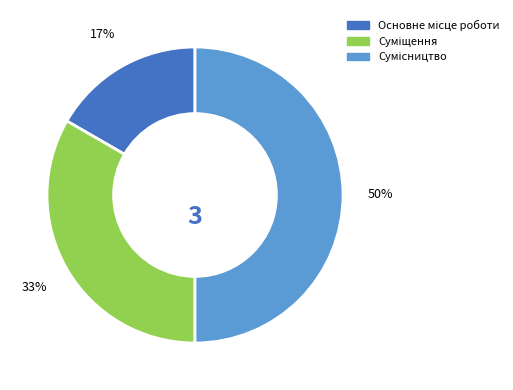

Count the number of slices in the pie.

3